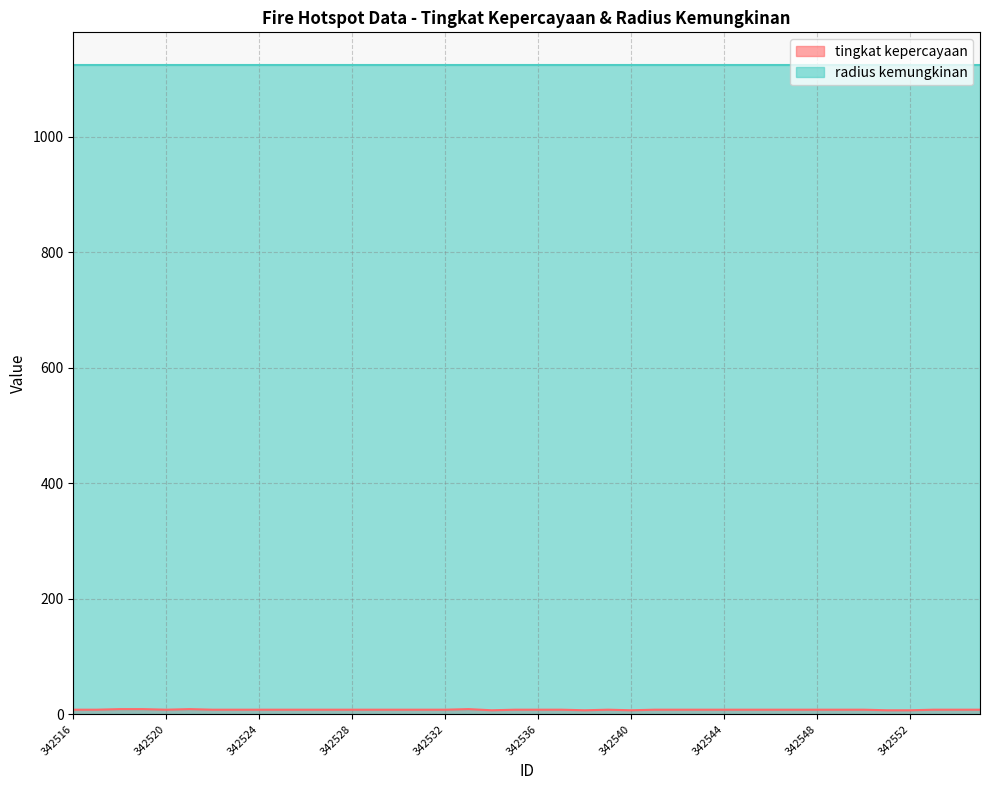

What is the approximate value at 342529?

8